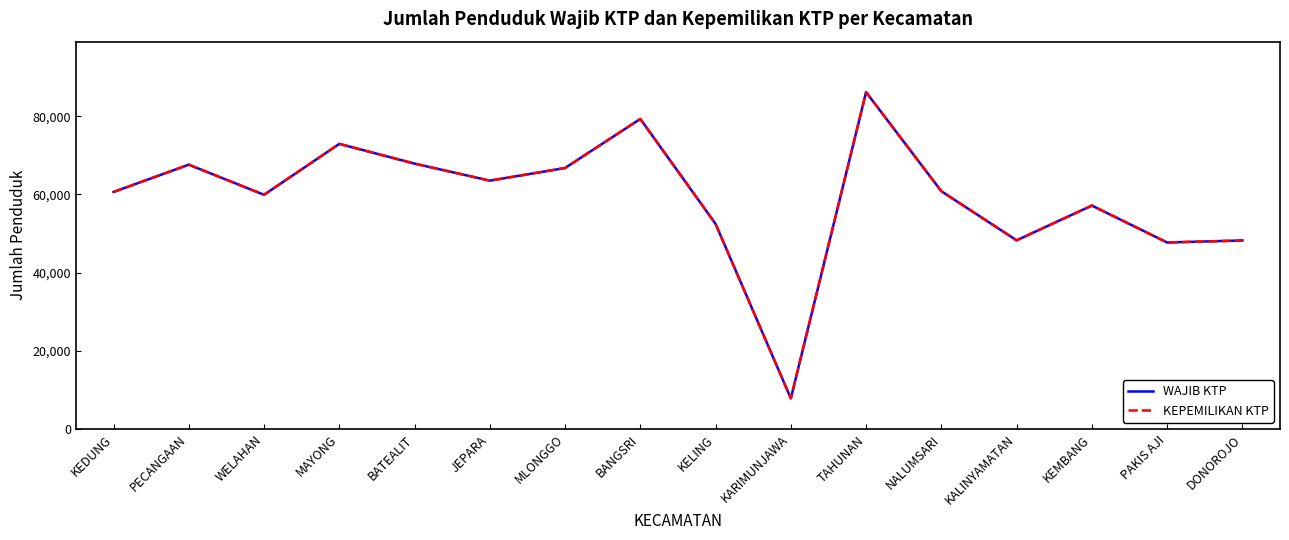

What is the total value across all series at DONOROJO?

96418